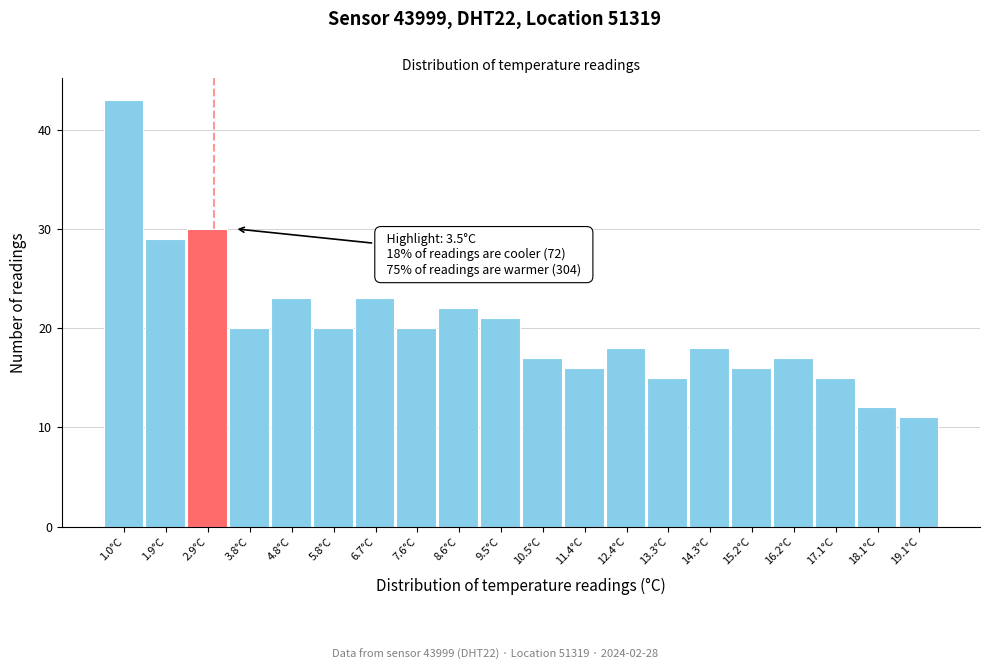

Reading left to right, list all the values displayed in this chart.

1.0°C=43	1.9°C=29	2.9°C=30	3.8°C=20	4.8°C=23	5.8°C=20	6.7°C=23	7.6°C=20	8.6°C=22	9.5°C=21	10.5°C=17	11.4°C=16	12.4°C=18	13.3°C=15	14.3°C=18	15.2°C=16	16.2°C=17	17.1°C=15	18.1°C=12	19.1°C=11